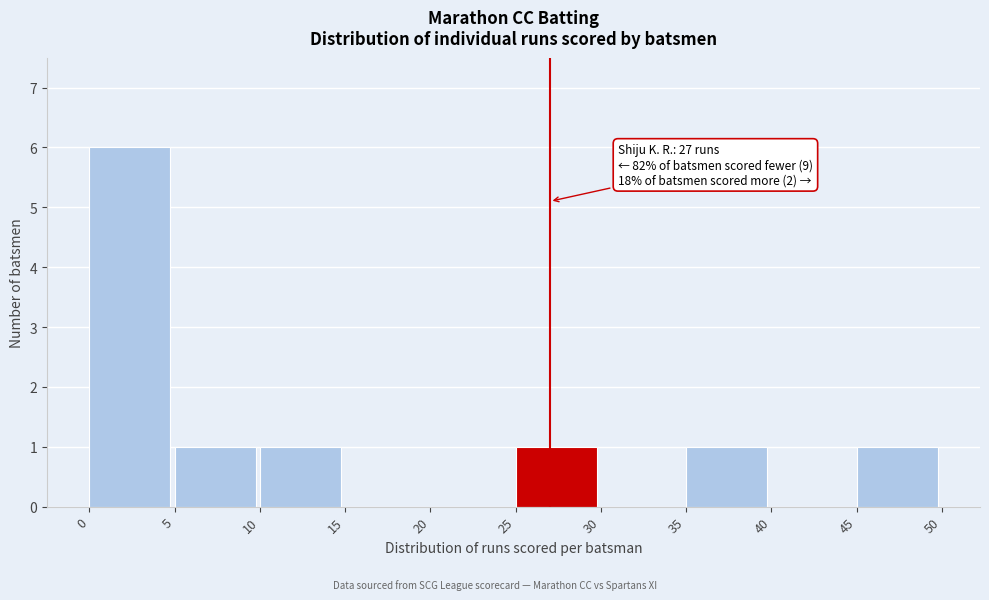

Over which range of the x-axis is the bar tallest?

0 to 5